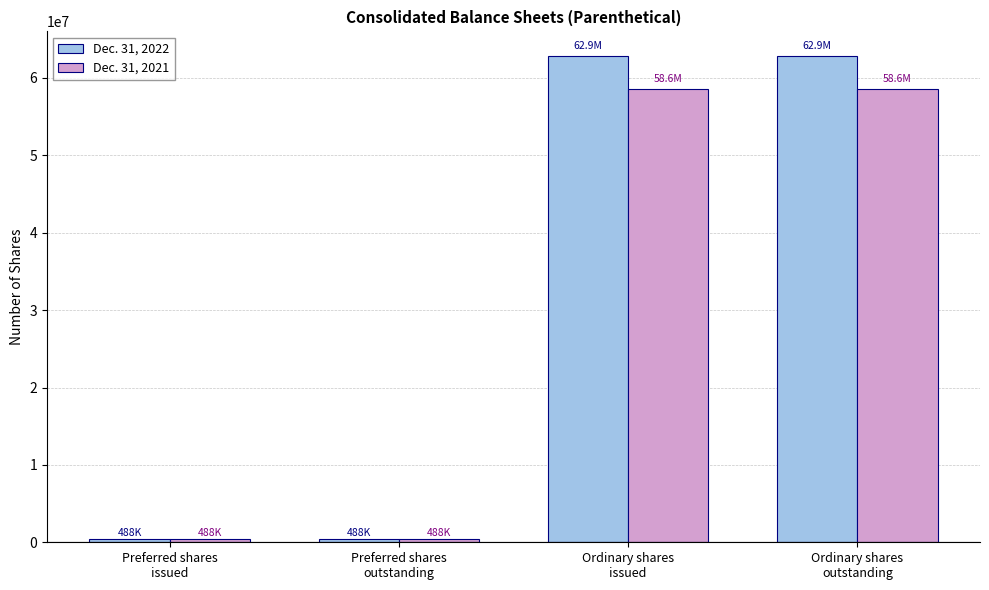

What is the approximate value of Dec. 31, 2021 at Preferred shares
issued, to the nearest 50?

488000